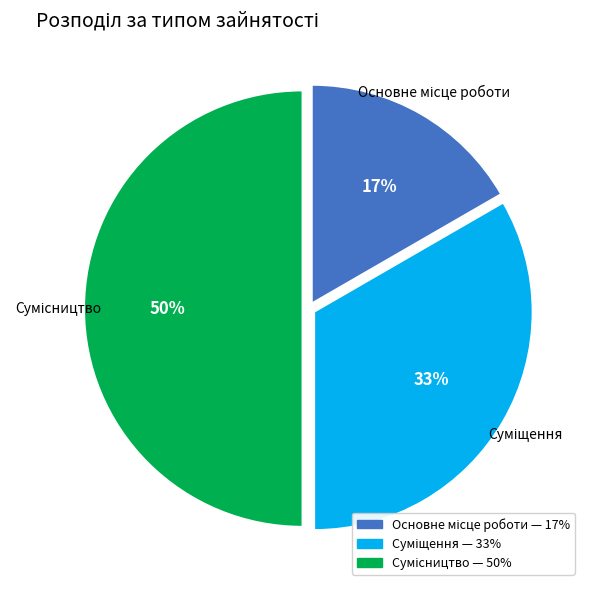

To the nearest percent, what is the difference between the largest and smallest slice percentages?

33%